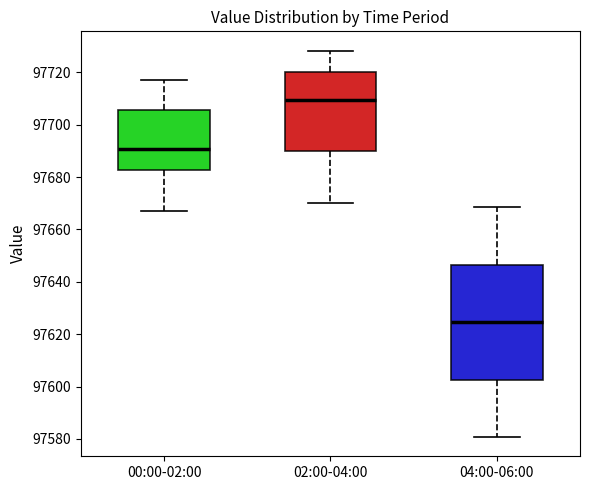

Where is the upper edge of the box for 00:00-02:00 on the y-axis? The values are not printed on the chart, so give them approximately, as read against the axis.

97706